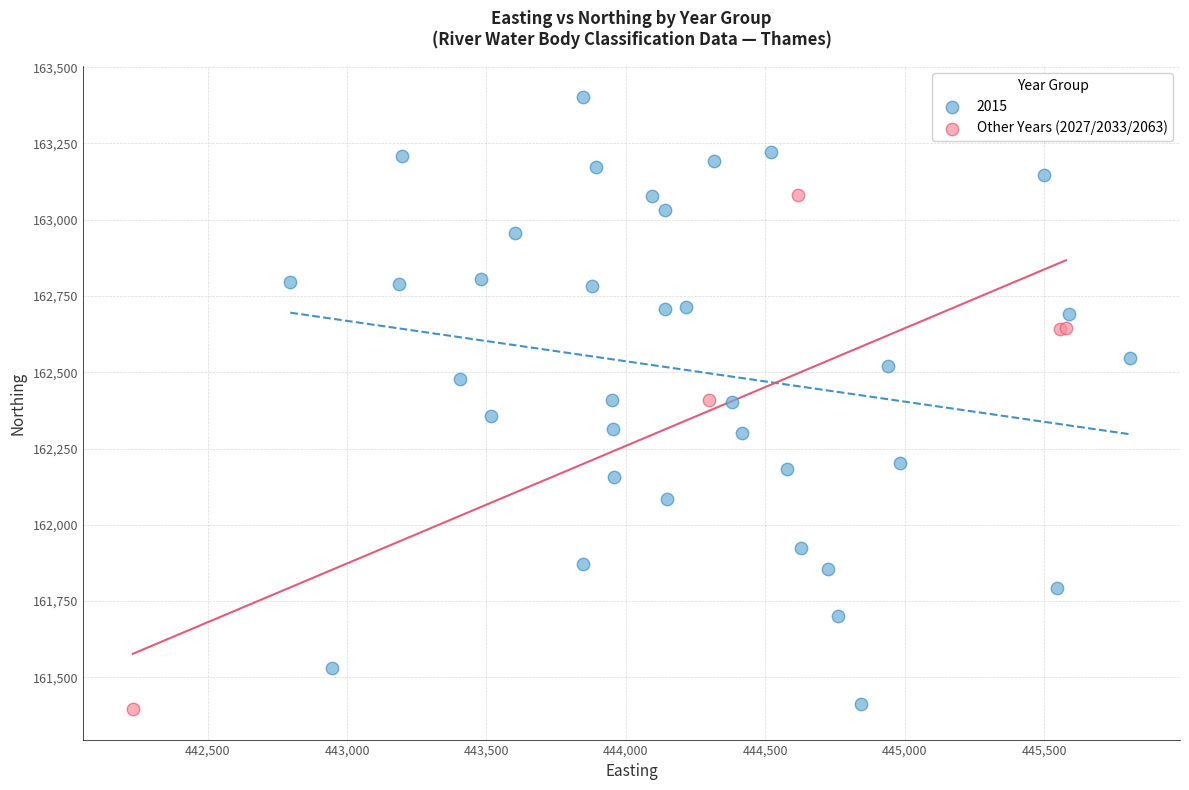

Which series reaches the maximum Y coordinate?

2015